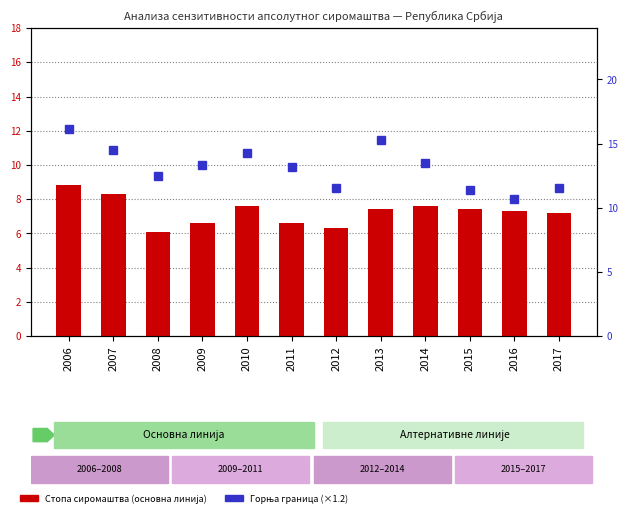

Reading left to right, transcribe all the data shown in this chart.

Стопа сиромаштва (основна линија=100): 8.8	8.3	6.1	6.6	7.6	6.6	6.3	7.4	7.6	7.4	7.3	7.2
Линија 1.2 (горња граница): 16.1	14.5	12.5	13.3	14.3	13.2	11.5	15.3	13.5	11.4	10.7	11.5